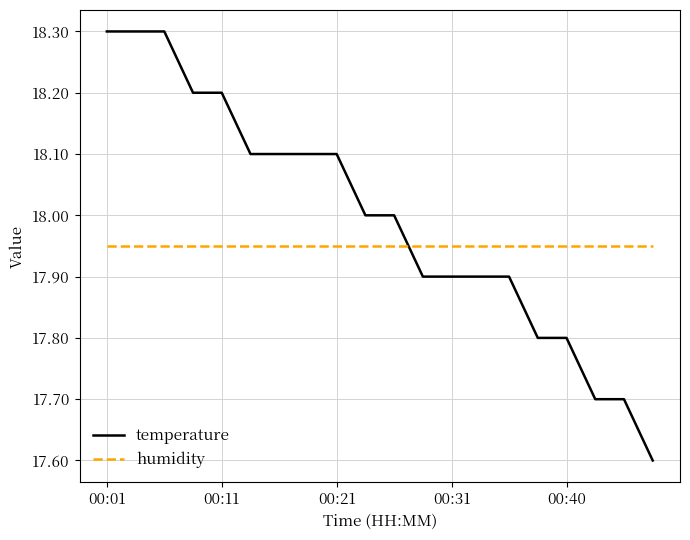

Rank the series by their average value, from highest to lowest.

temperature, humidity